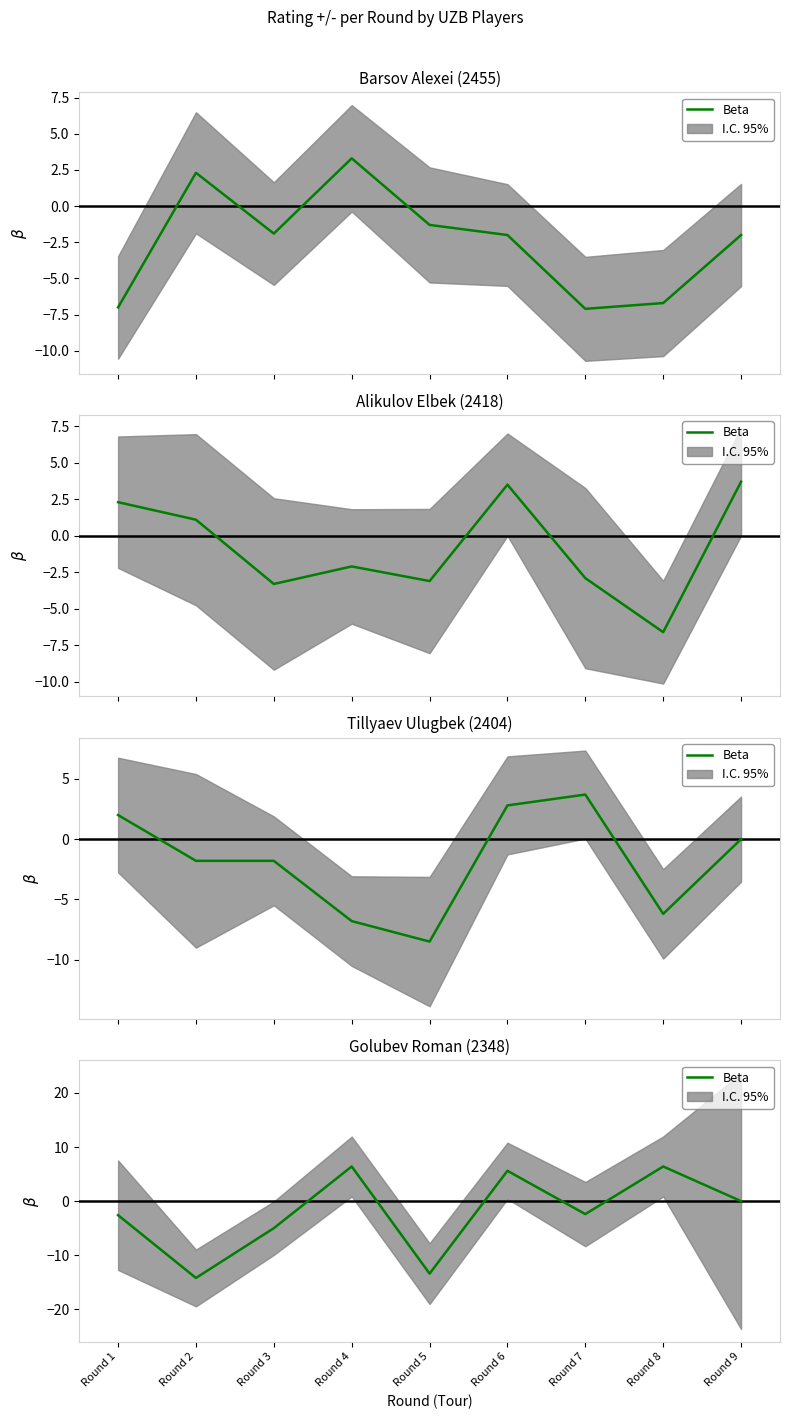

What is the value of the 6th point from the left?

5.6